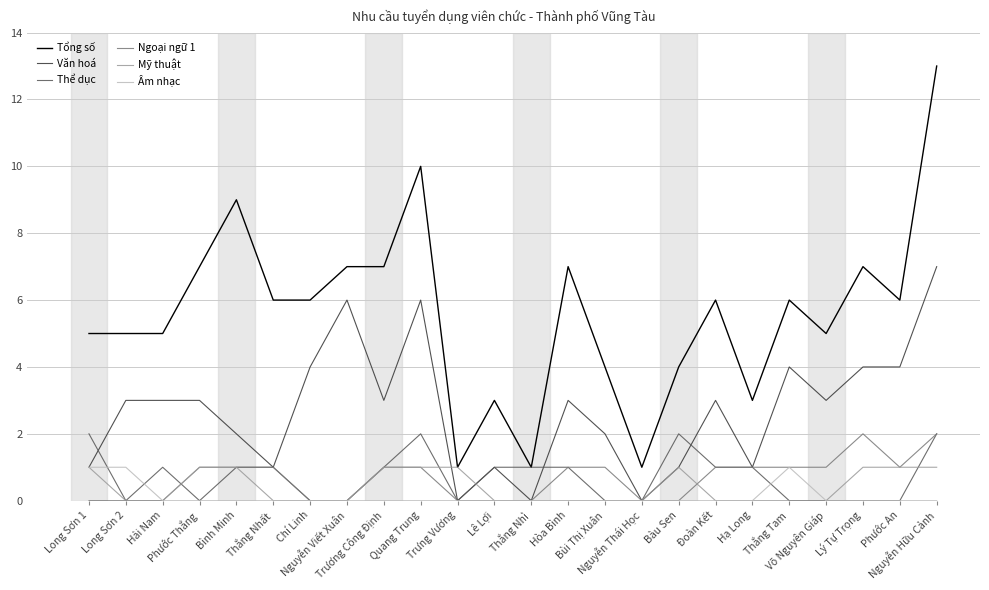

Does the chart have visible grid lines?

Yes